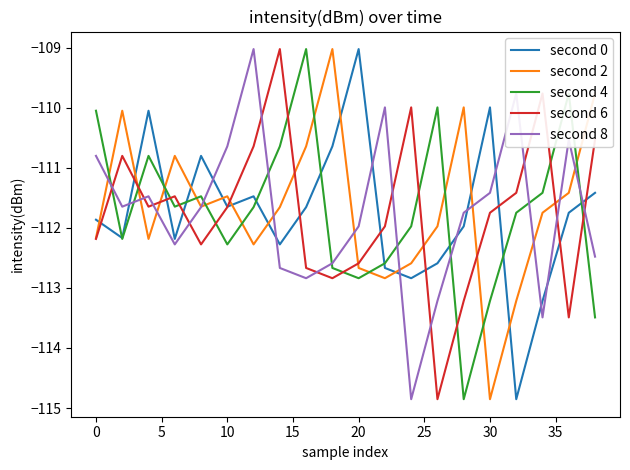

How many intersections are there between second 4 and second 2?

11